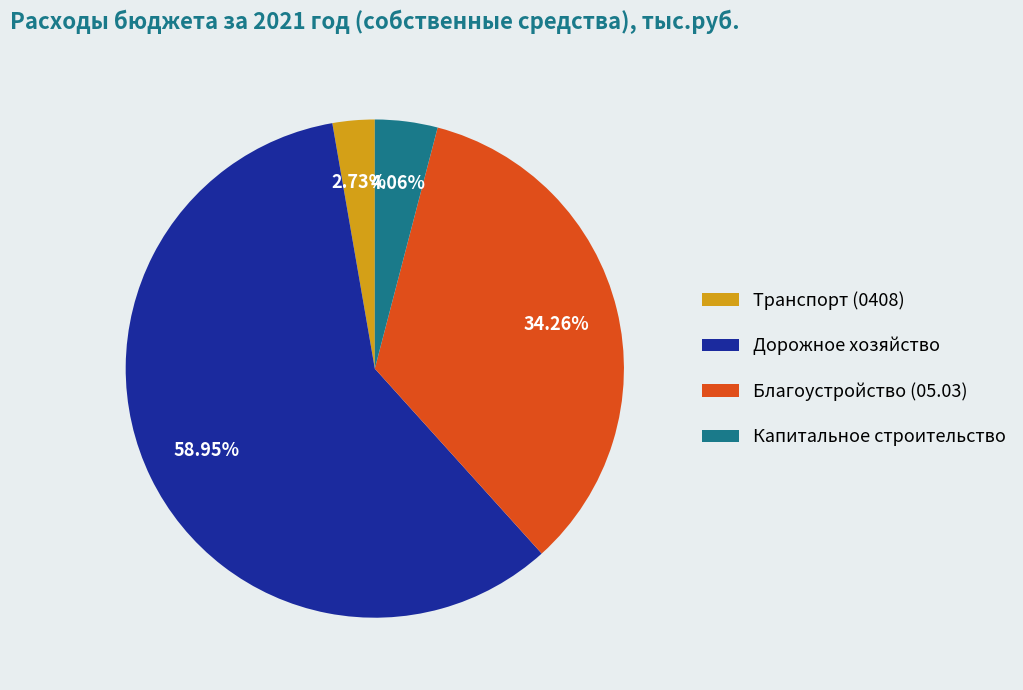

Which category has the smallest portion of the pie?

Транспорт (0408)